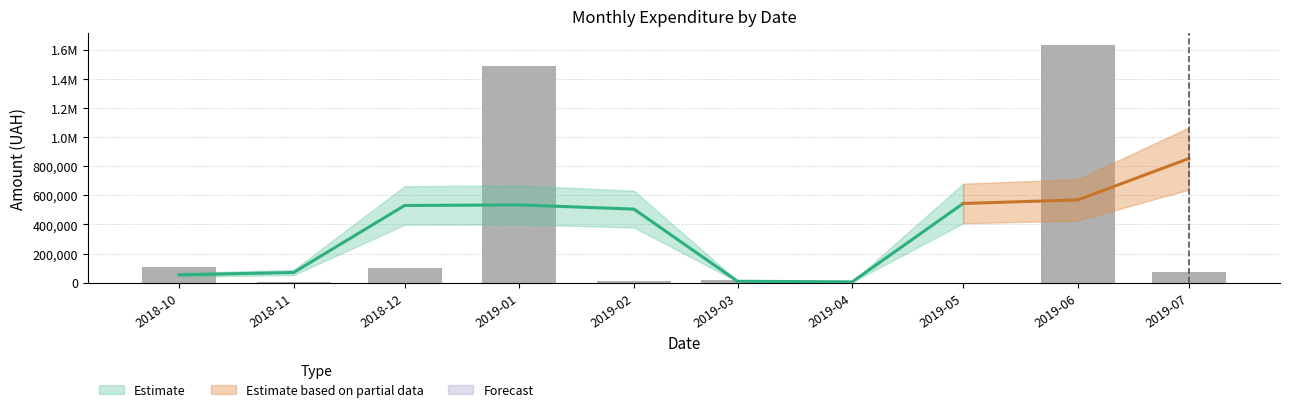

What are all the series names shown in the legend?

Estimate, Estimate based on partial data, Forecast